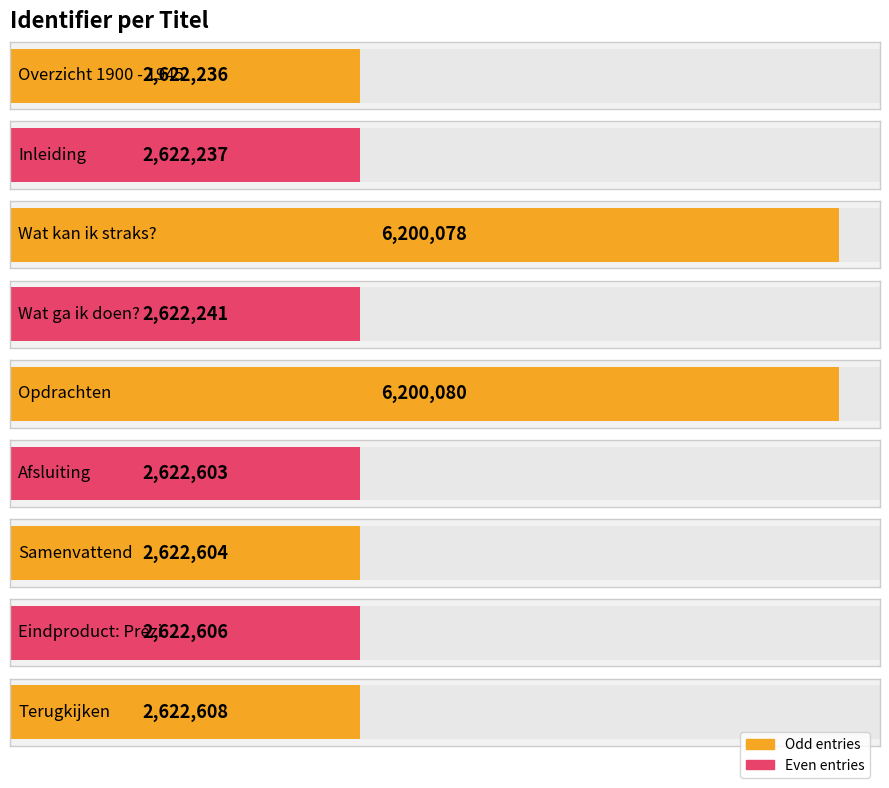

Where is the data nearest to the value 4411158?

Terugkijken